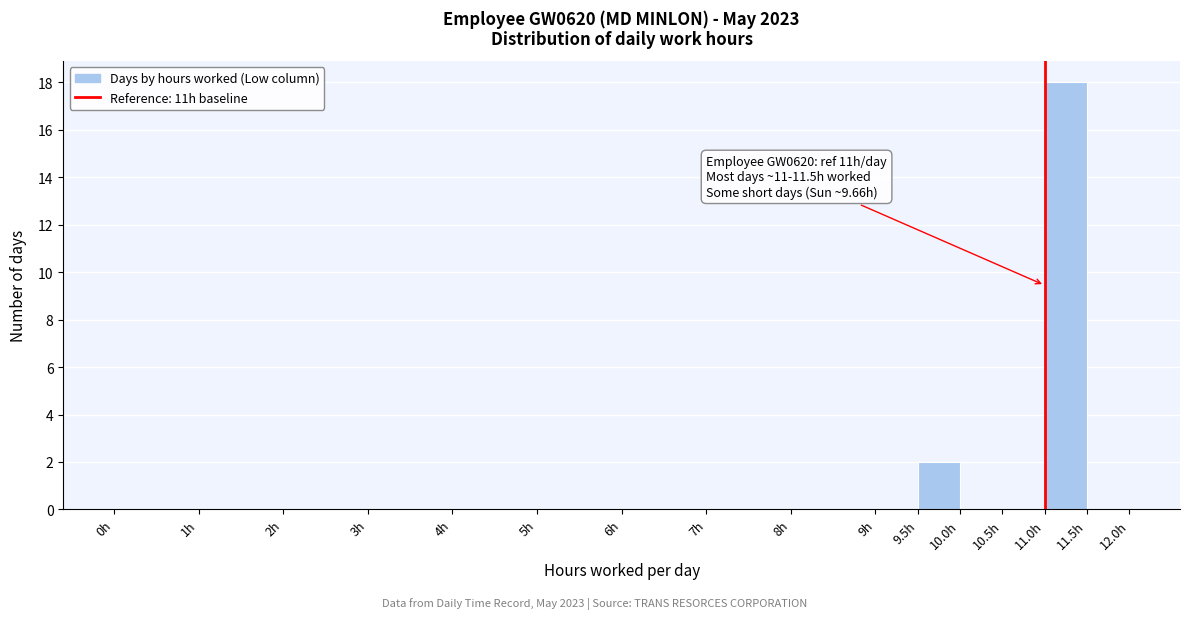

Which range on the x-axis has the tallest bar?

11.0 to 11.5